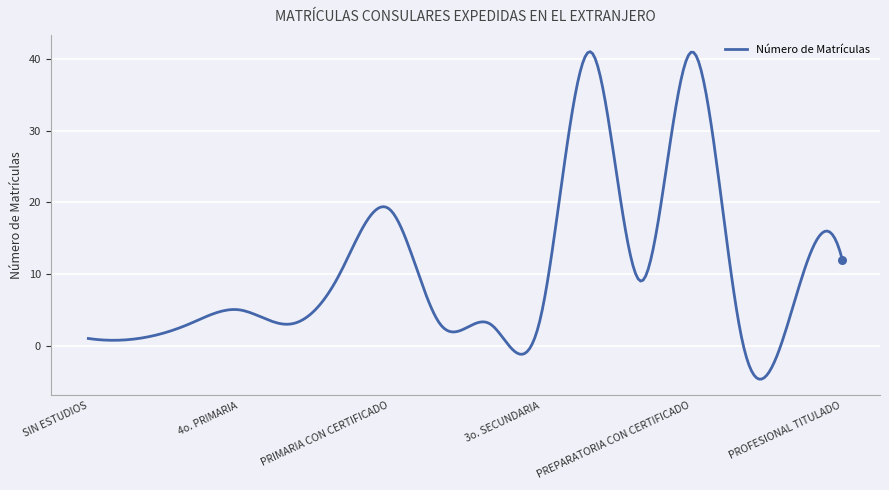

What is the difference between the maximum and minimum values?

45.7